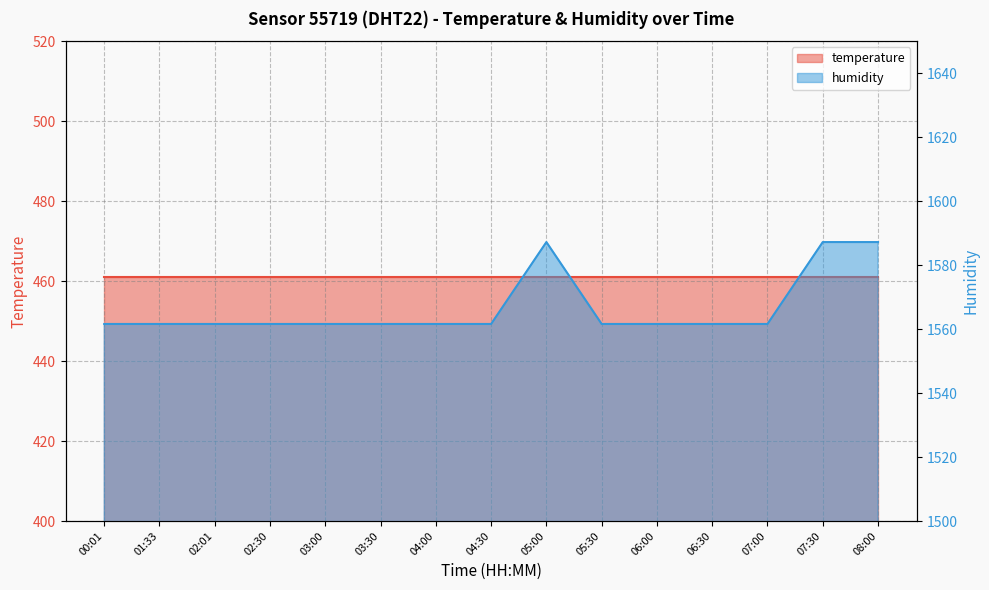

At which category does the chart reach its peak across all series?

05:00